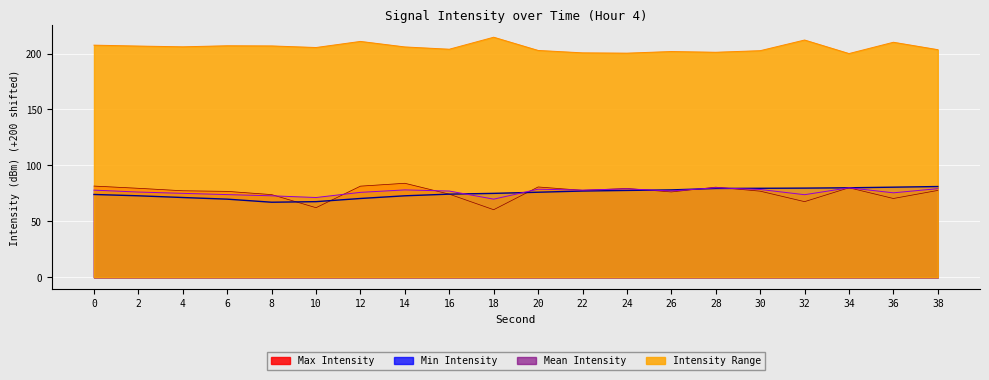

What is the greatest value displayed?

214.6